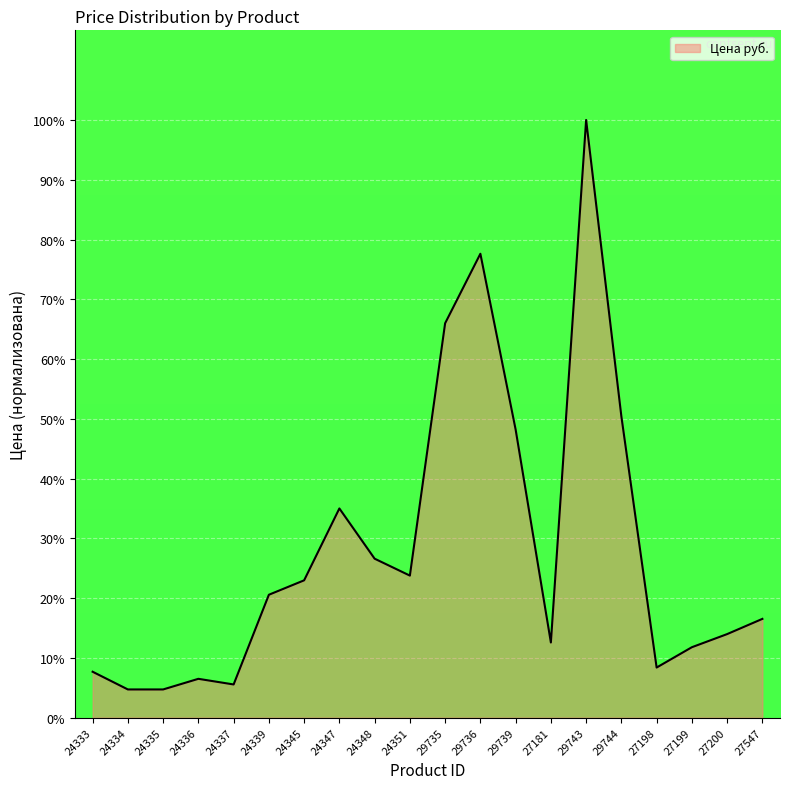

At which category does the chart reach its peak across all series?

29743